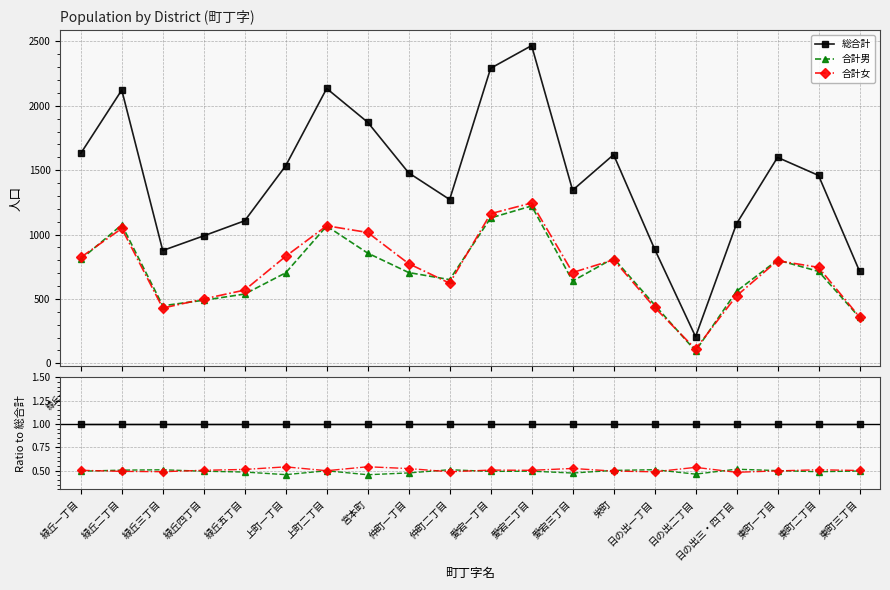

List the series in order of their peak value, highest first.

総合計, 合計女, 合計男